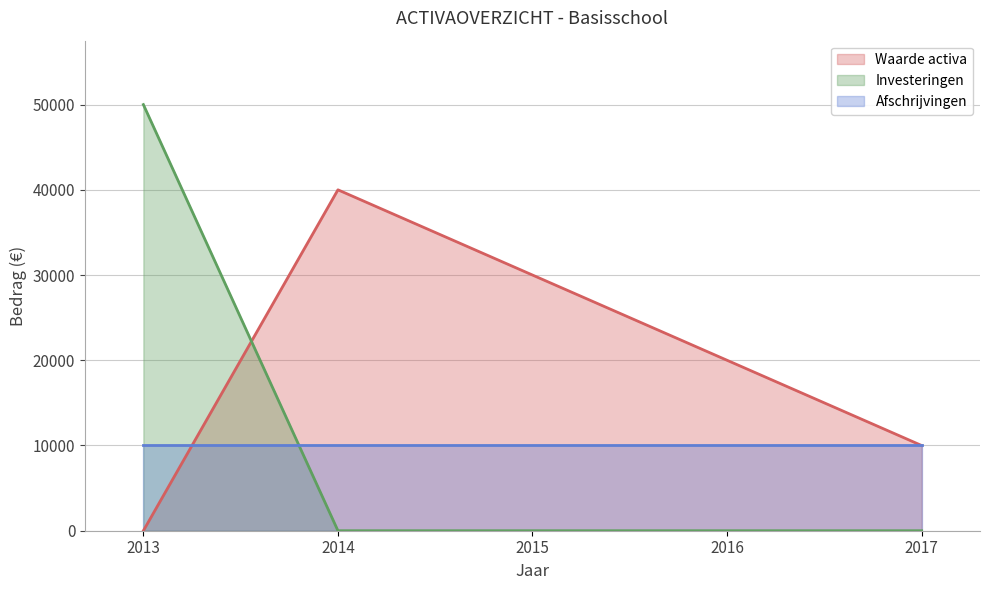

Where is Investeringen nearest to the value 25000?

2013